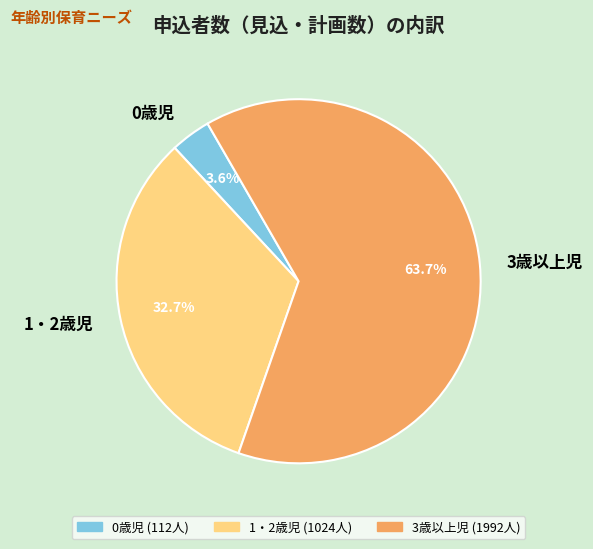

To the nearest percent, what is the combined percentage of 1・2歳児 and 3歳以上児?

96%